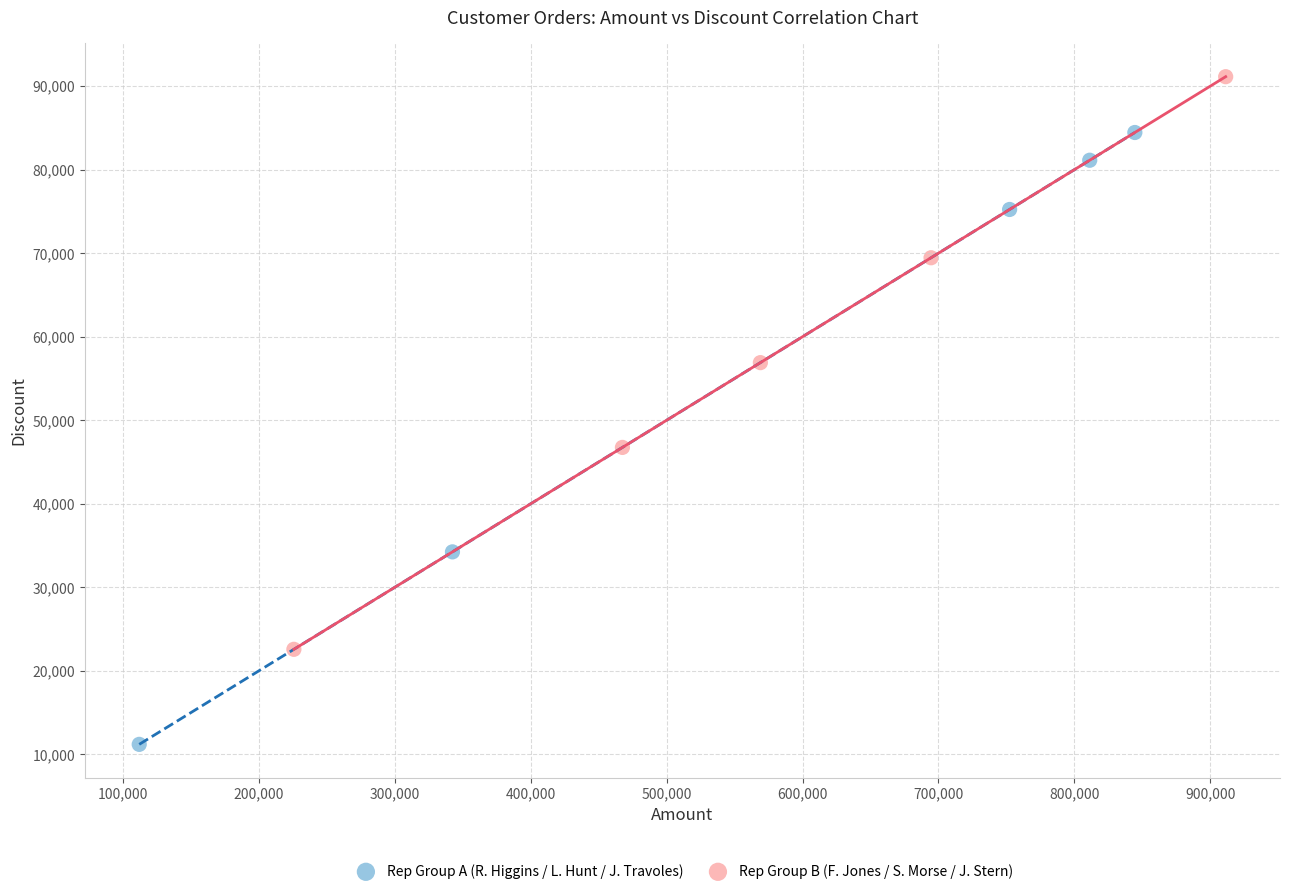

Which series reaches the minimum Y coordinate?

Rep Group A (R. Higgins / L. Hunt / J. Travoles)